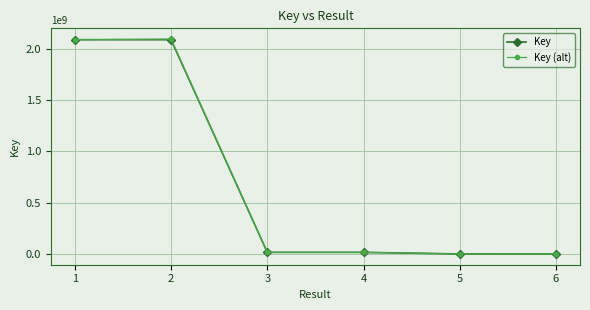

The value of Key (alt) at 2 is 1245103800.6. True or false?

False